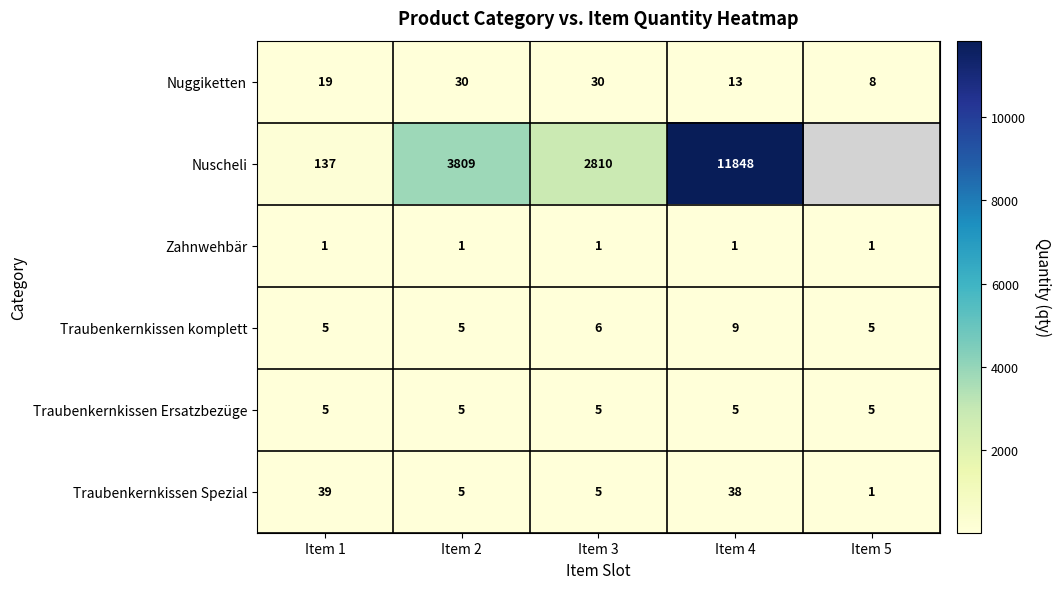

Rank the series at Item 4 from highest to lowest value.

Nuscheli, Traubenkernkissen Spezial, Nuggiketten, Traubenkernkissen komplett, Traubenkernkissen Ersatzbezüge, Zahnwehbär